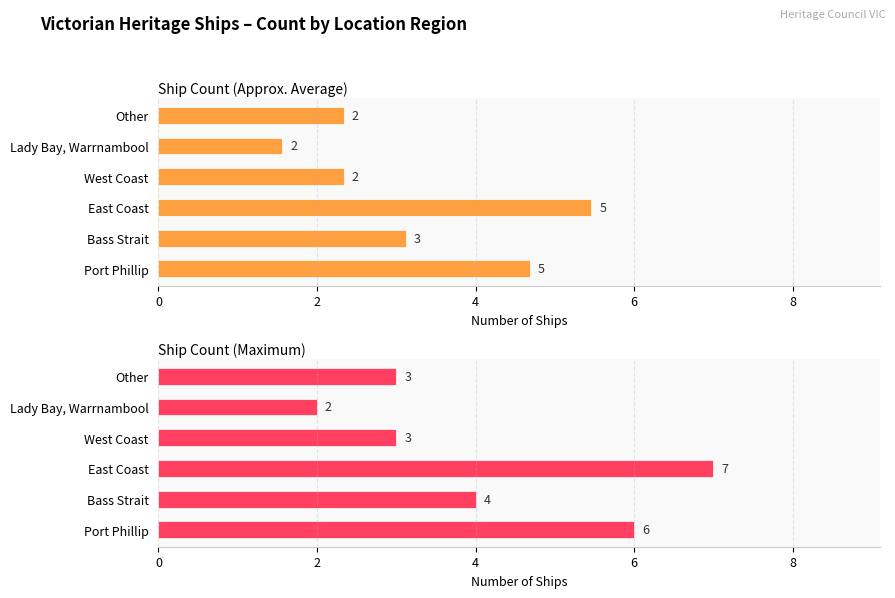

What is the highest value of the Ship Count (Approx. Average) series?

5.5